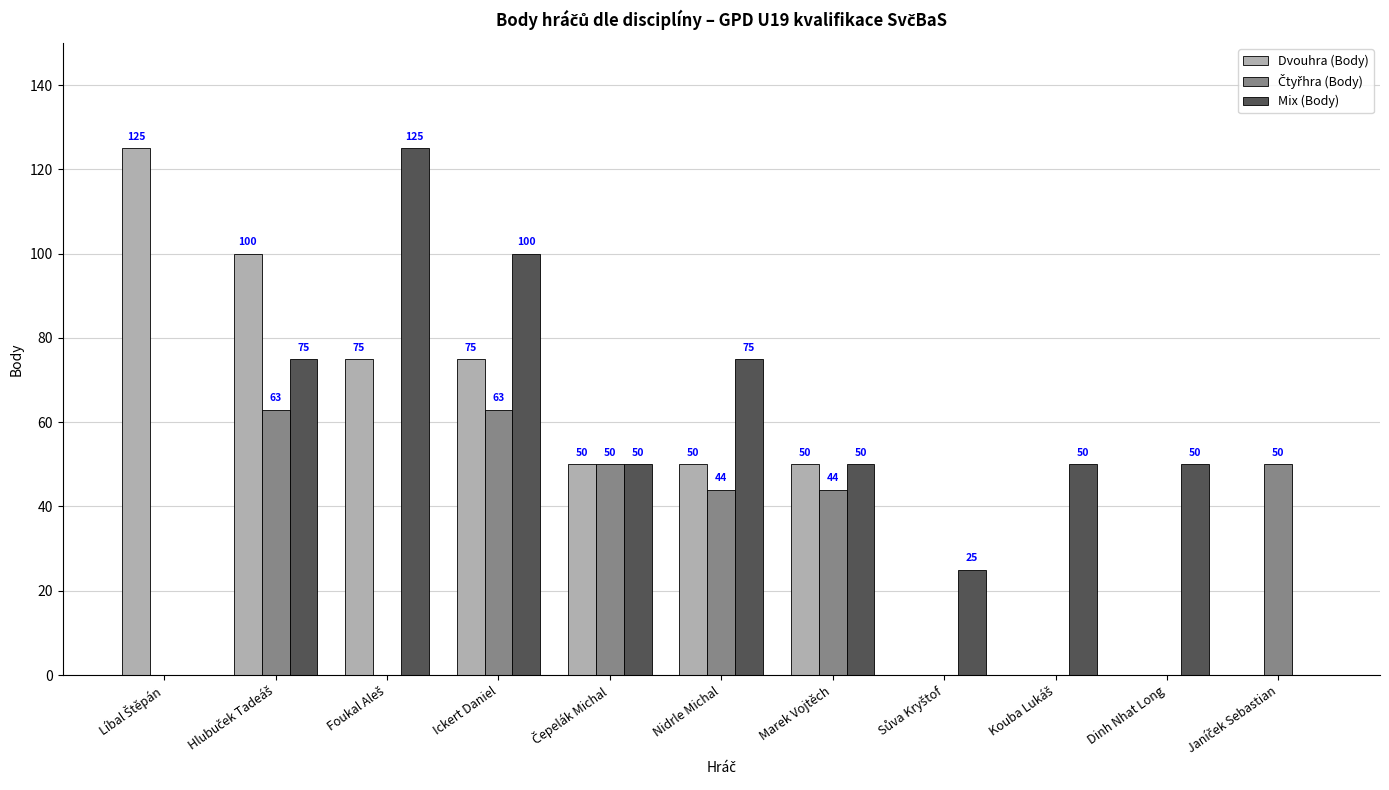

Is it true that Dvouhra (Body) equals 0 at Dinh Nhat Long?

True